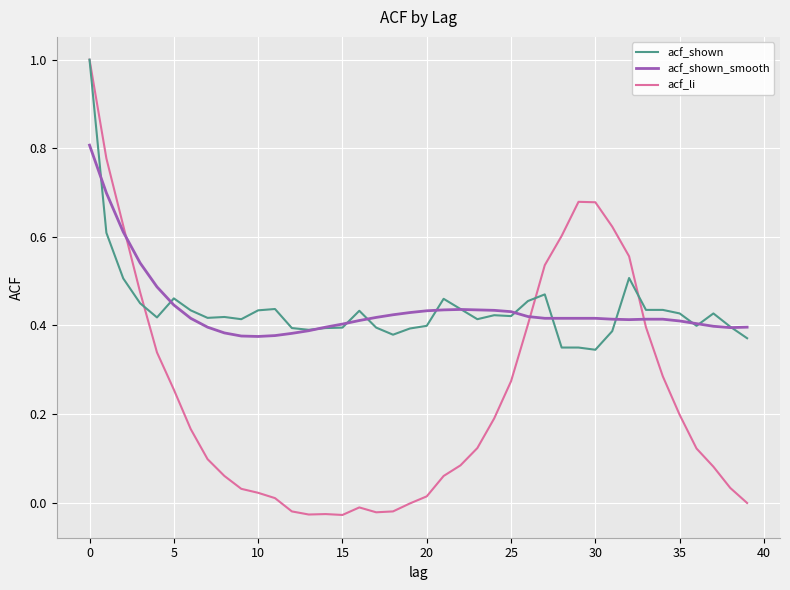

Which series has the largest range (max minus min)?

acf_li